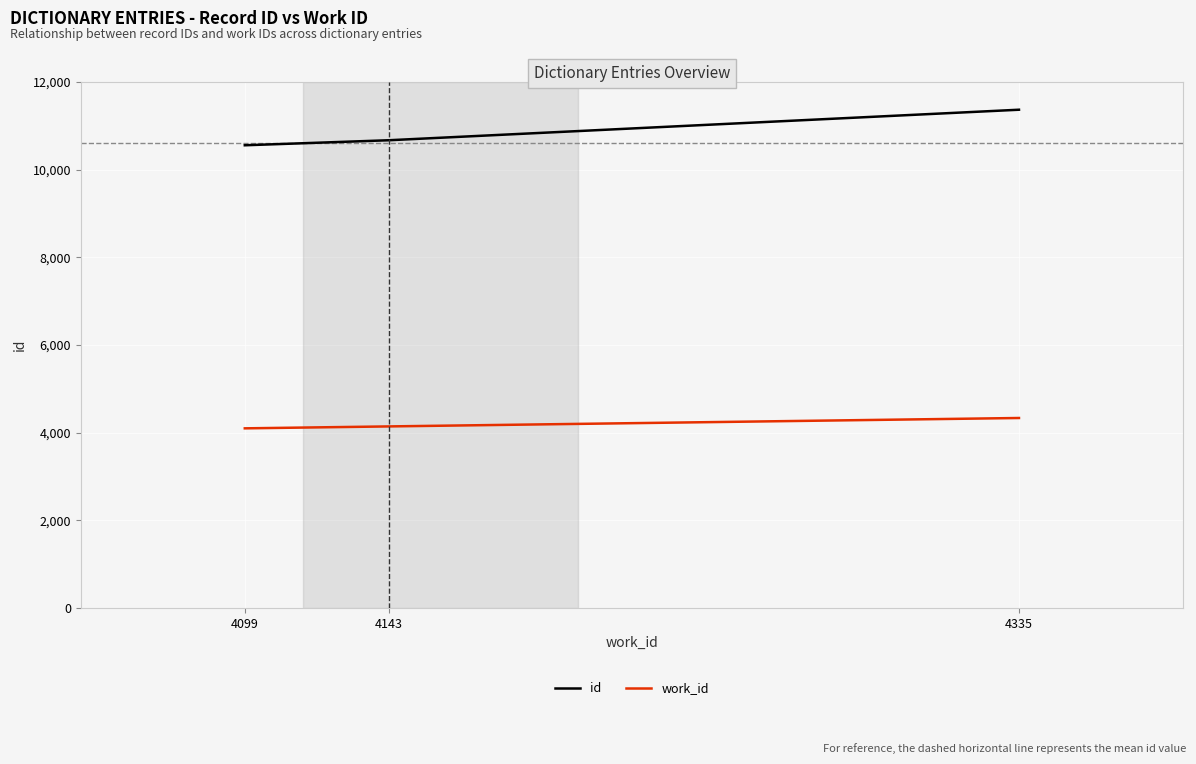

List the series in order of their peak value, highest first.

id, work_id